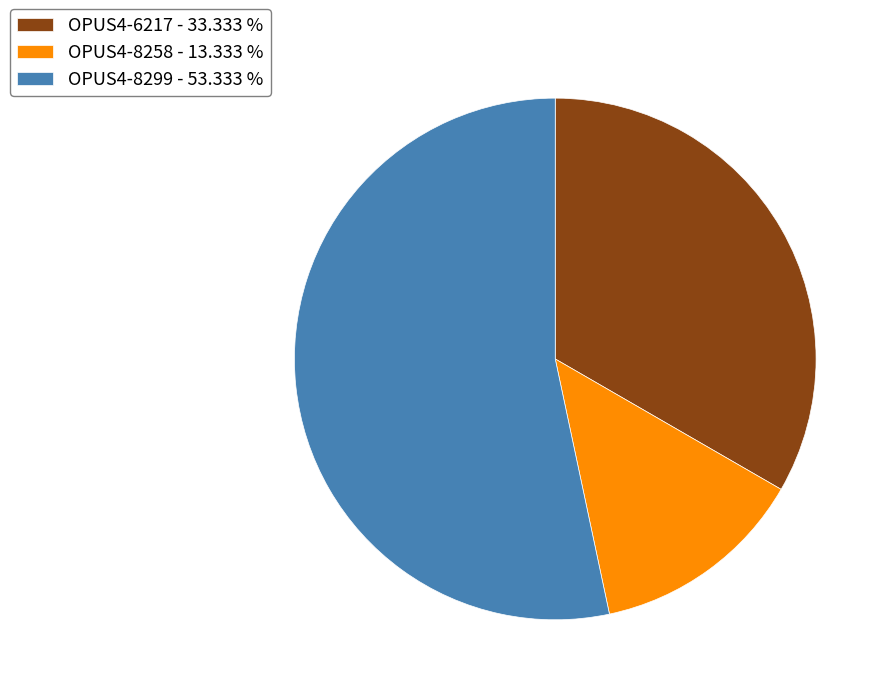

Between OPUS4-6217 and OPUS4-8299, which is larger?

OPUS4-8299